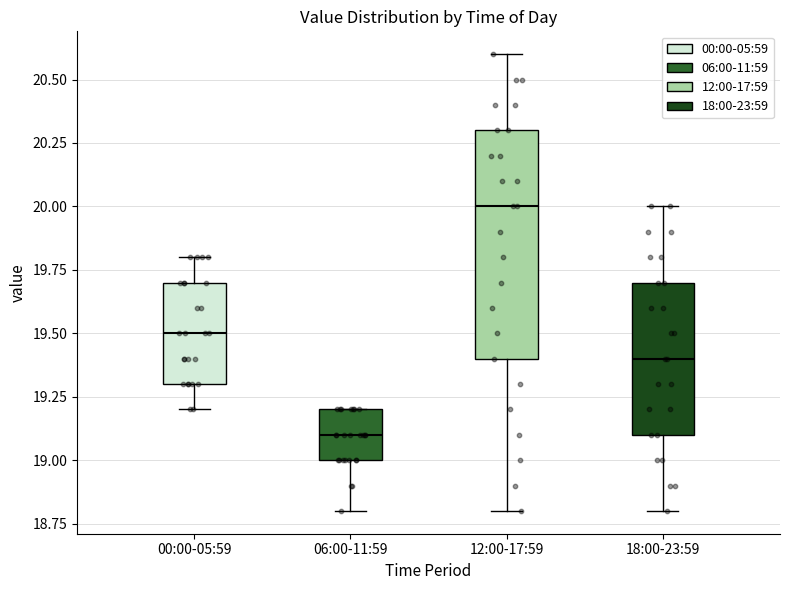

Reading left to right, transcribe this box plot: for each box, give where its median line is, the range the box spans, and where its two whiskers end, as read against the y-axis. The values are not printed on the chart, so give them approximately, as read against the axis.

00:00-05:59: median 19.5, box 19.3 to 19.7, whiskers 19.2 to 19.8
06:00-11:59: median 19.1, box 19.0 to 19.2, whiskers 18.8 to 19.2
12:00-17:59: median 20.0, box 19.4 to 20.3, whiskers 18.8 to 20.6
18:00-23:59: median 19.4, box 19.1 to 19.7, whiskers 18.8 to 20.0